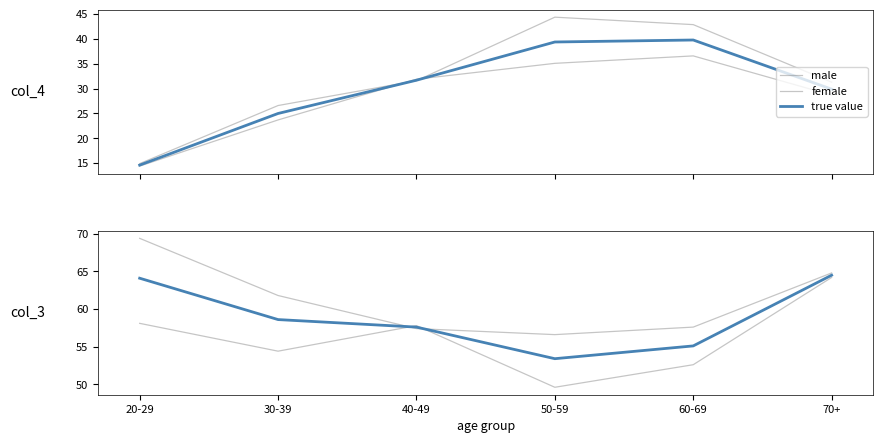

How many interior local valleys does the true value series have?

1